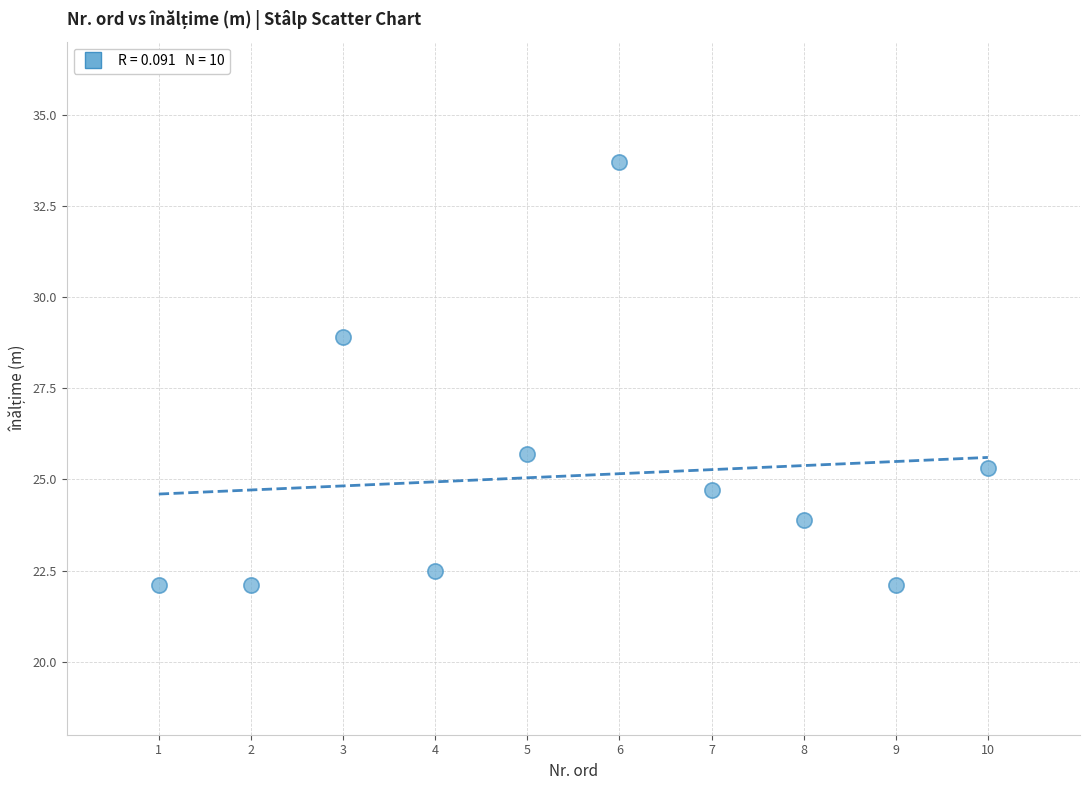

What Y value in the scatter plot is closest to 27?

25.7